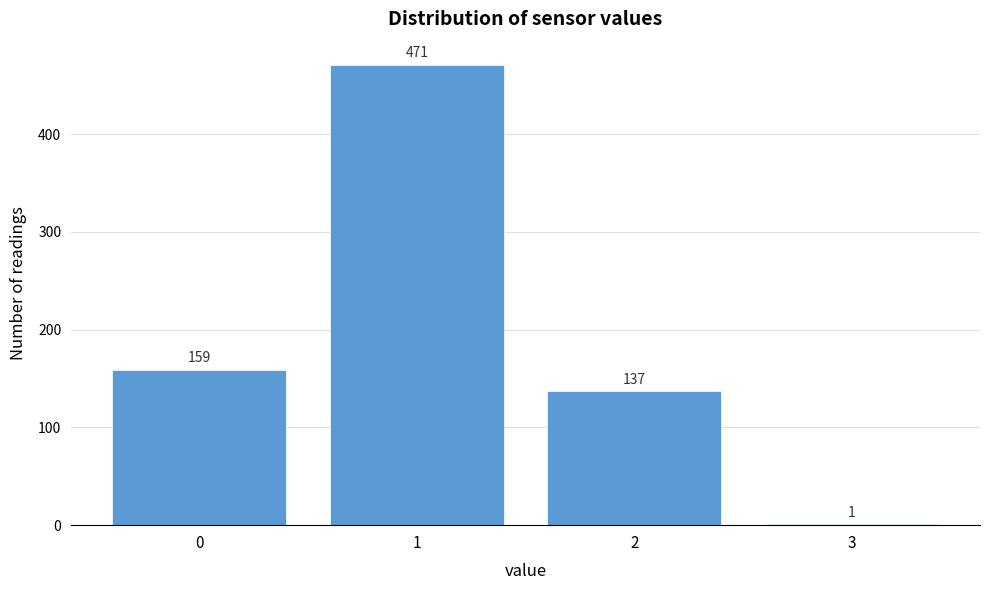

Reading left to right, list all the values displayed in this chart.

0=159	1=471	2=137	3=1